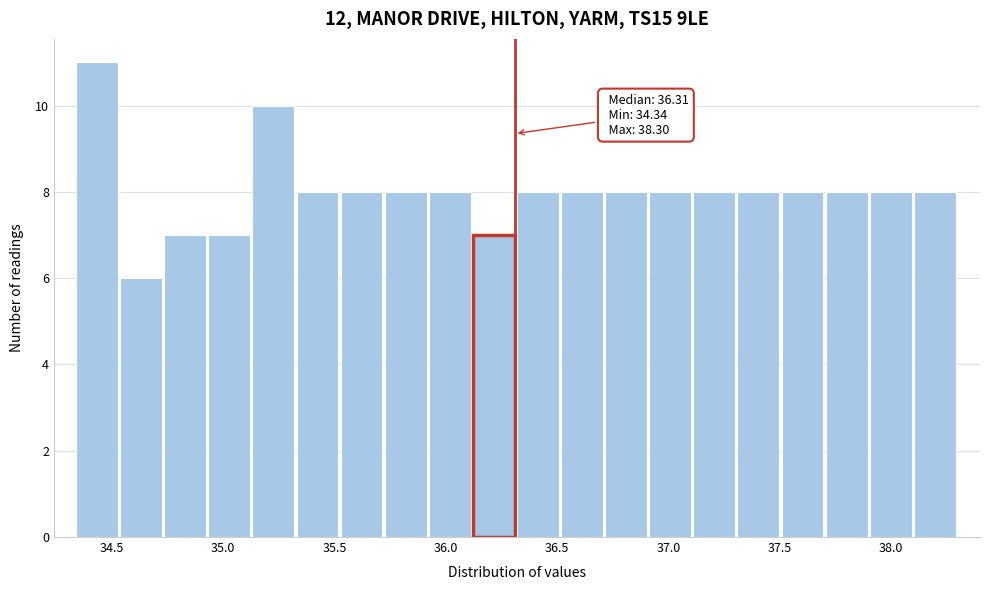

Read against the x-axis, roughly where is the centre of the tallest bar?

34.45